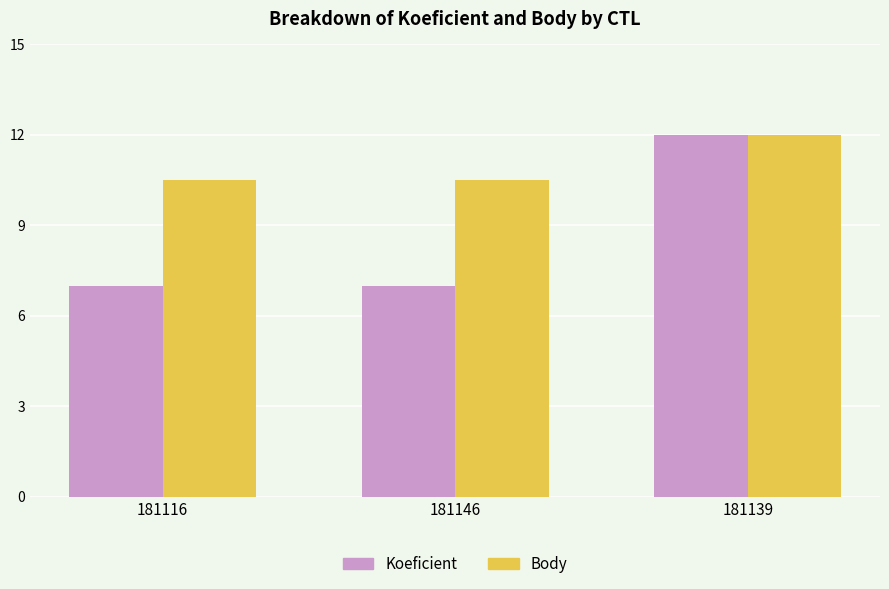

What is the label of the 1st bar from the right?

181139